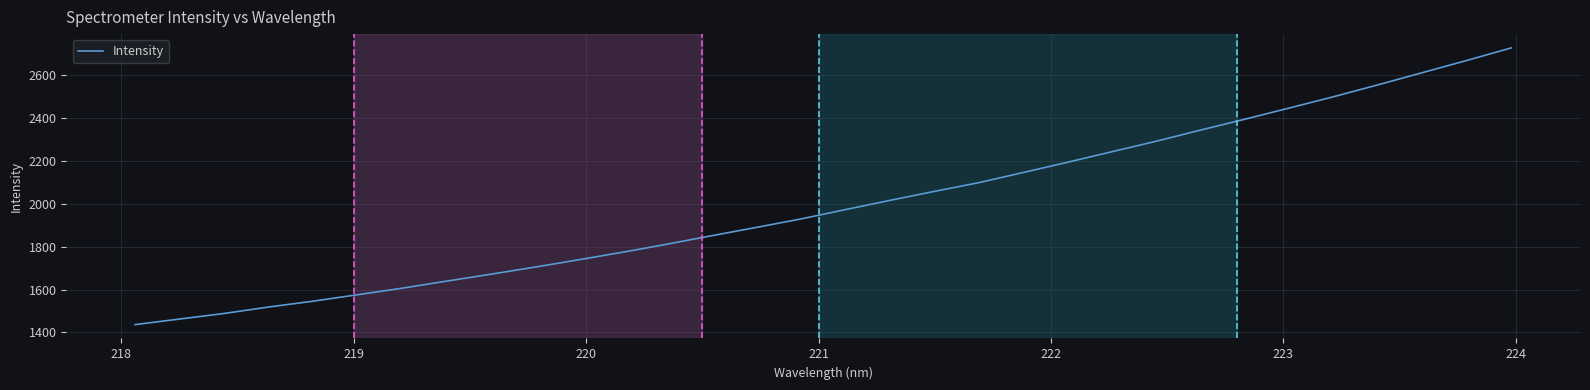

What is the greatest value displayed?

2727.5